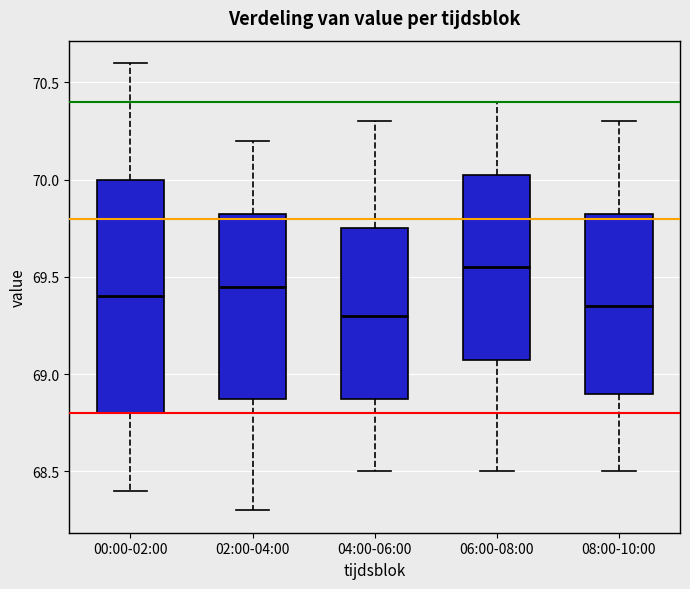

Where does the median line of the box for 02:00-04:00 sit on the y-axis? The values are not printed on the chart, so give them approximately, as read against the axis.

69.45